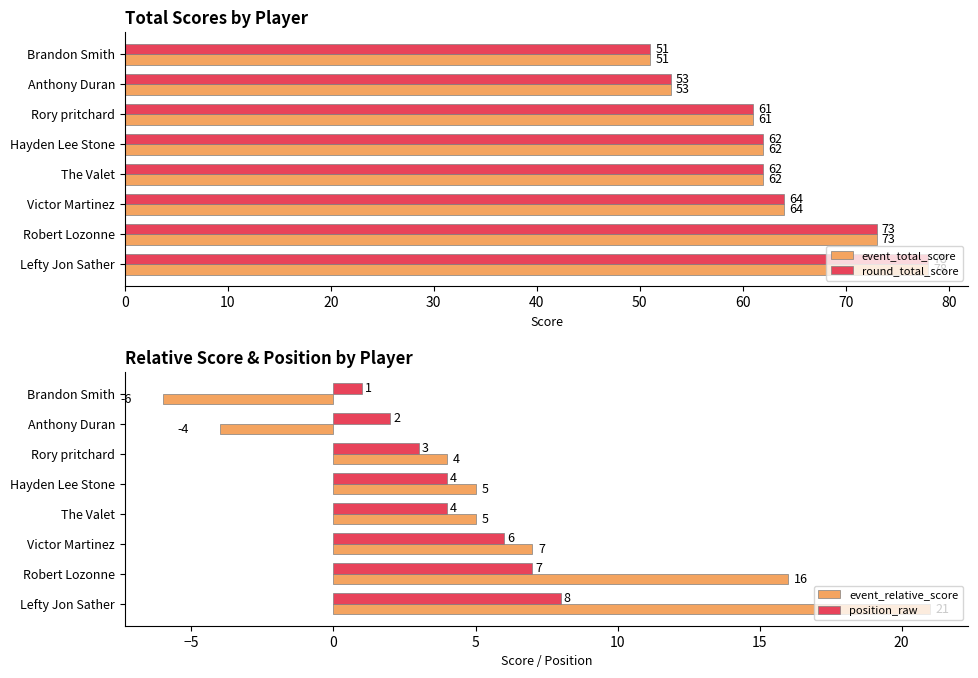

What is the difference between the round_total_score values at Robert Lozonne and Lefty Jon Sather?

5